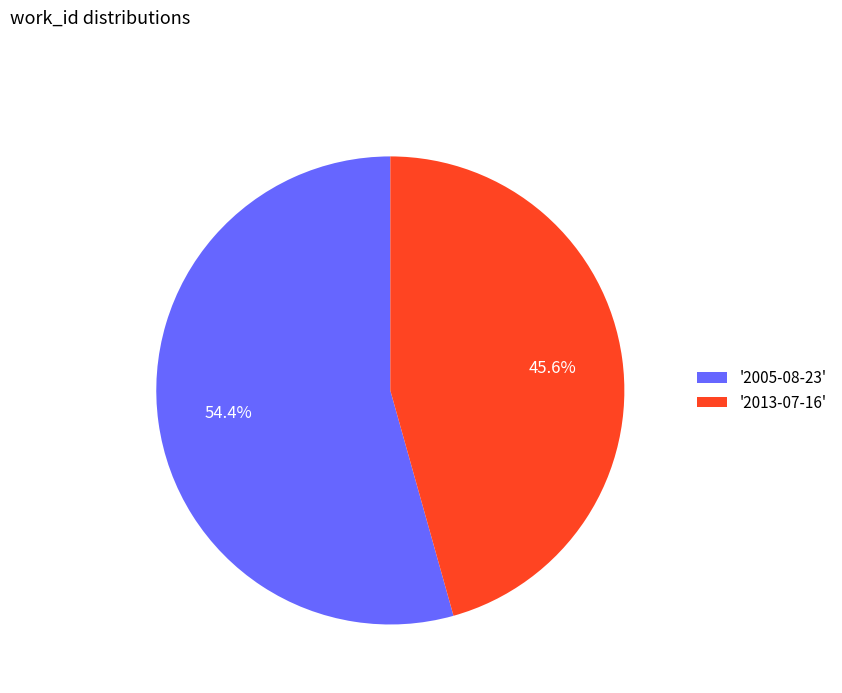

What is the ratio of the value at '2005-08-23' to the value at '2013-07-16'?

1.2